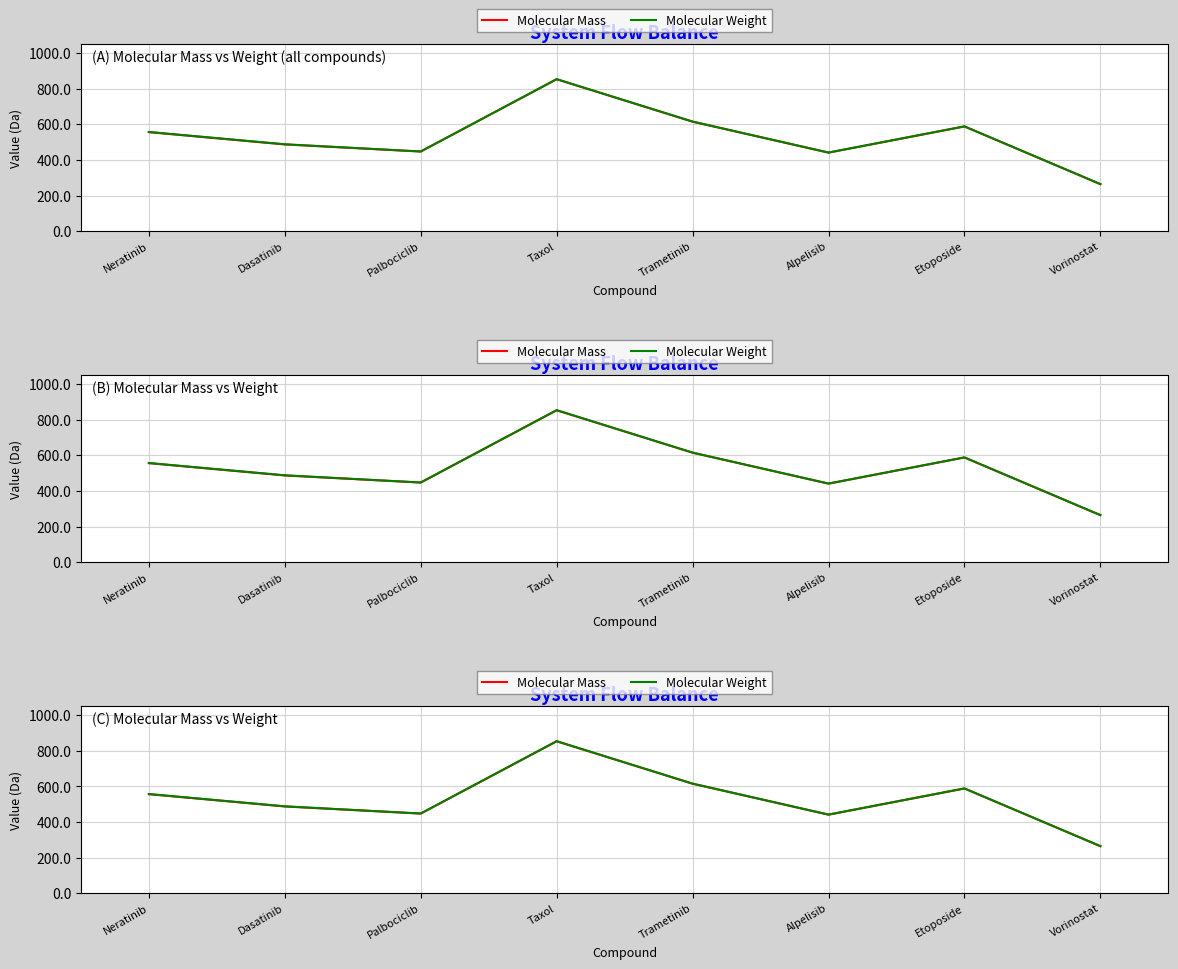

What are all the series names shown in the legend?

Molecular Mass, Molecular Weight